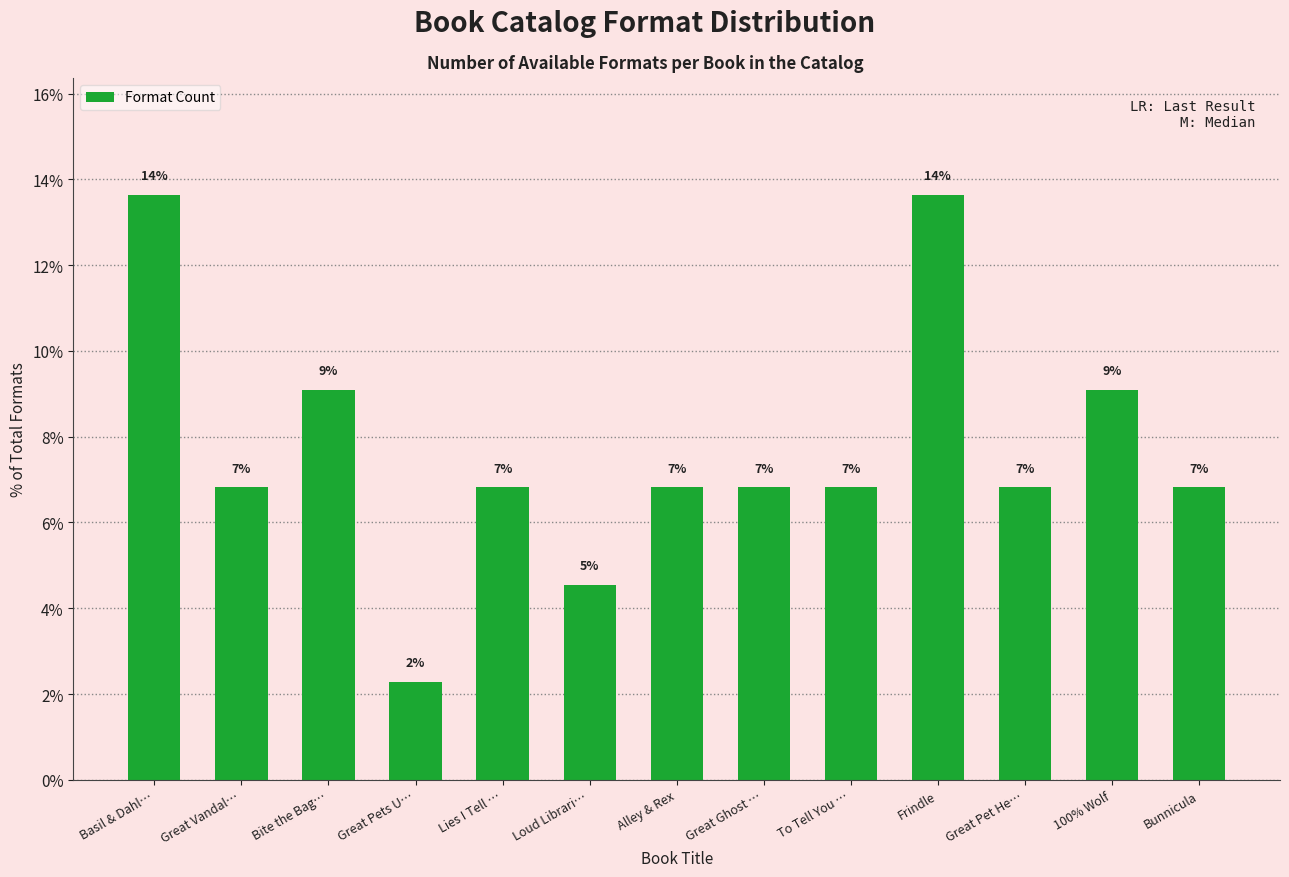

The chart shows a value of 0.5 at Great Pets U…. True or false?

False